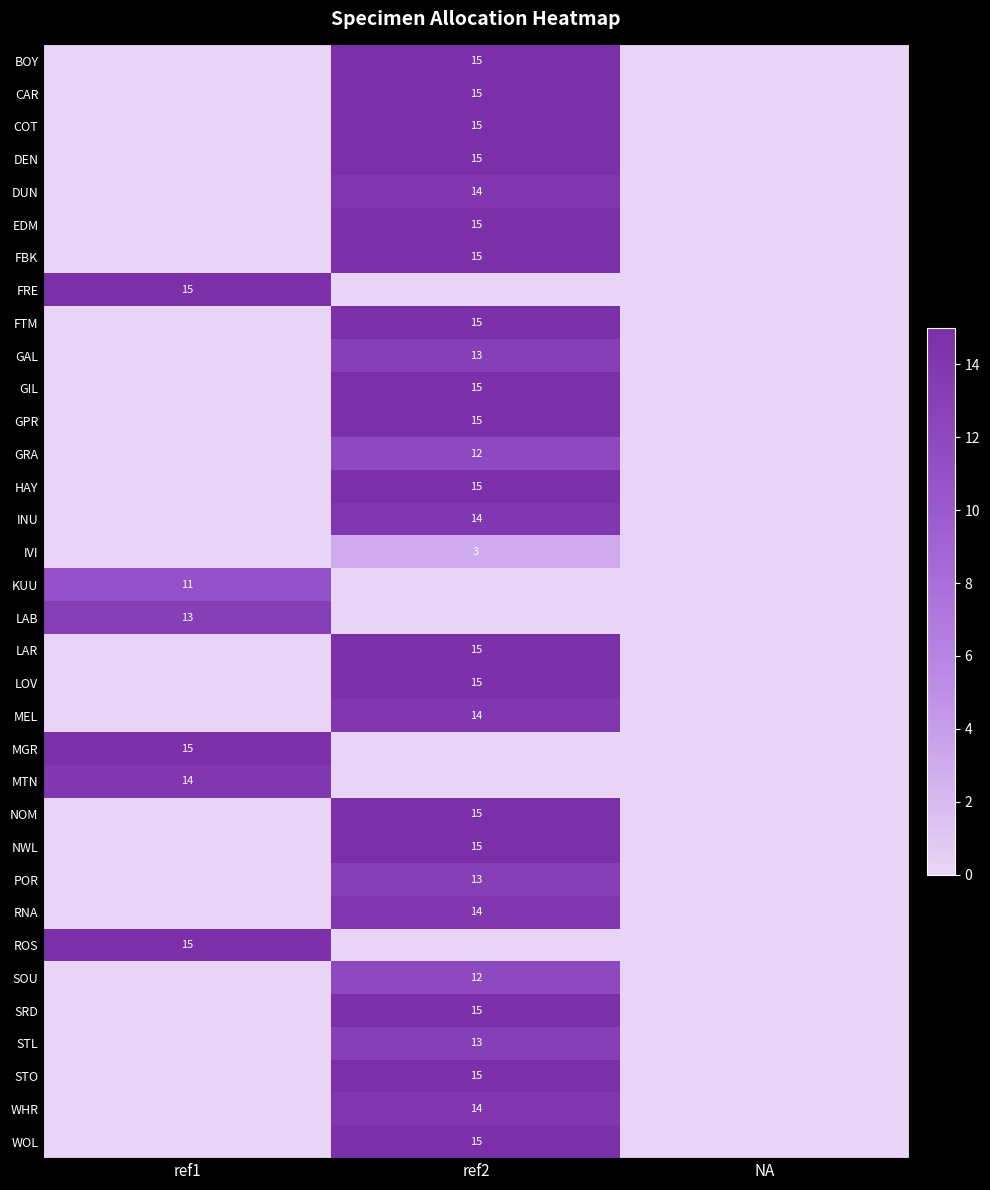

At how many categories does at least one series exceed 3?

2